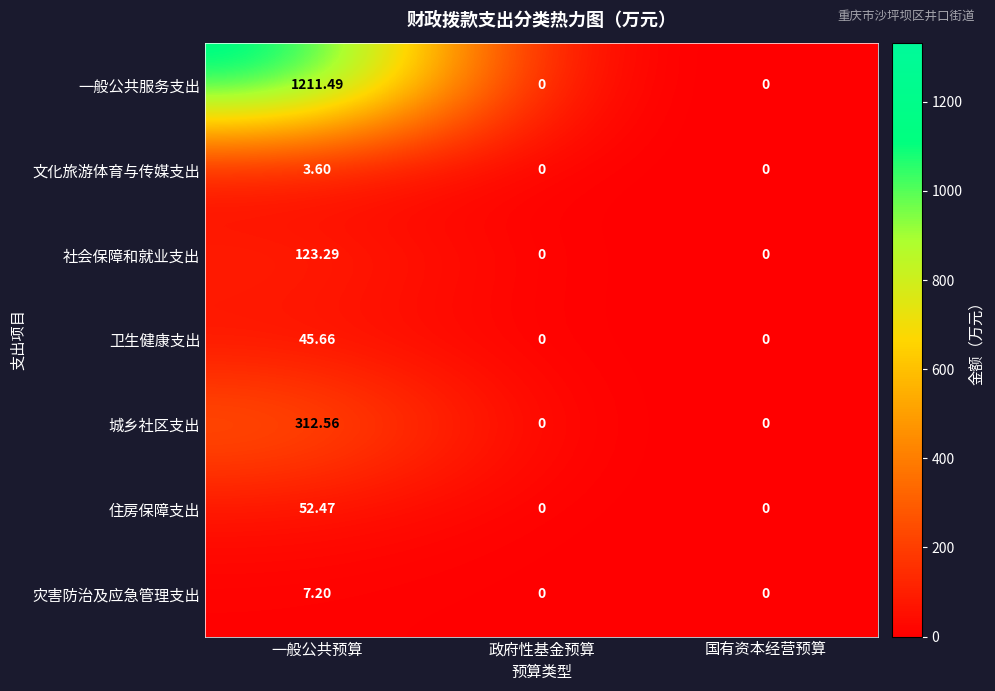

Which label corresponds to the largest value in the chart?

一般公共预算